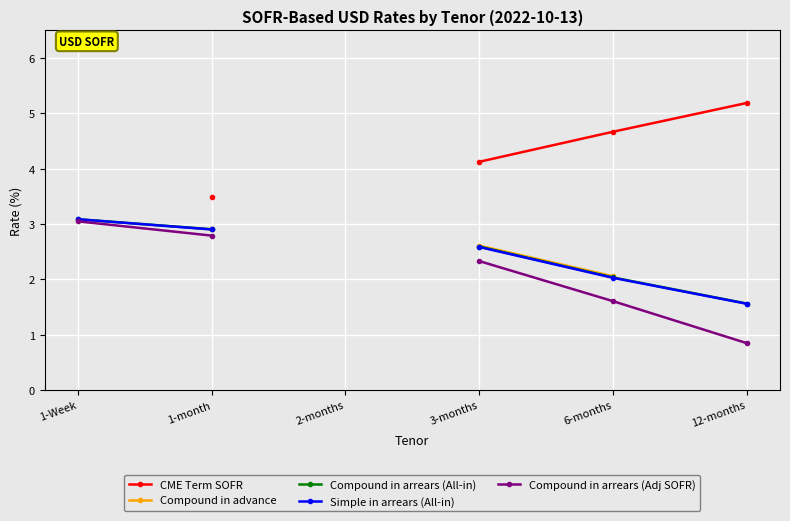

True or false: CME Term SOFR and Compound in advance cross at least once.

False